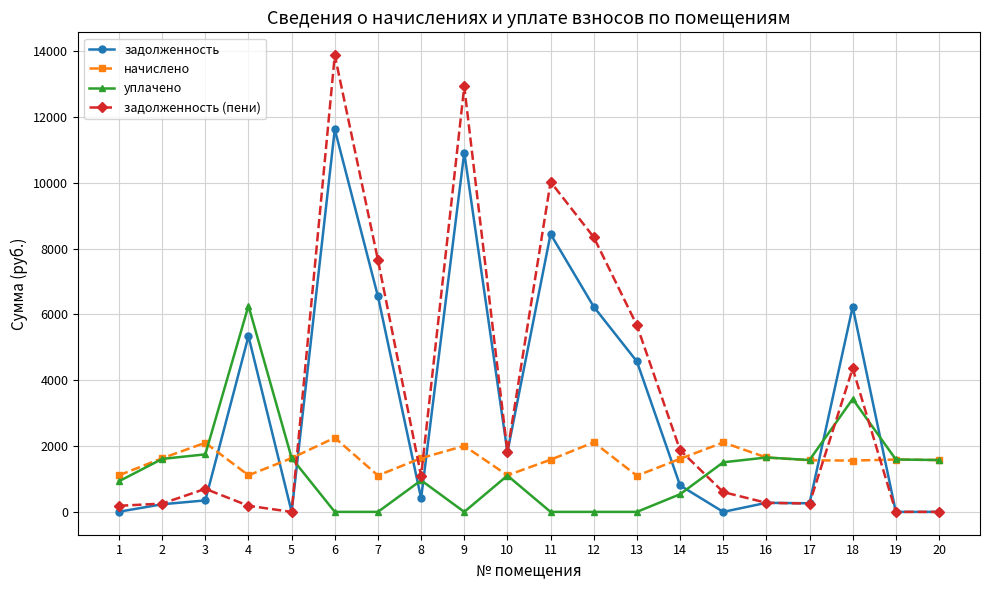

How many times do задолженность (пени) and начислено cross each other?

6